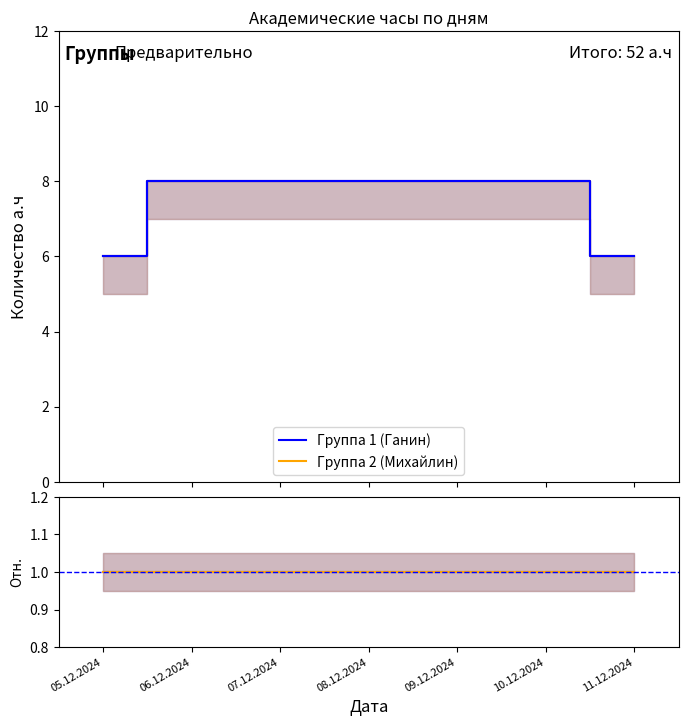

What is the difference between the second highest and second lowest values in the Группа 2 (Михайлин) series?

2